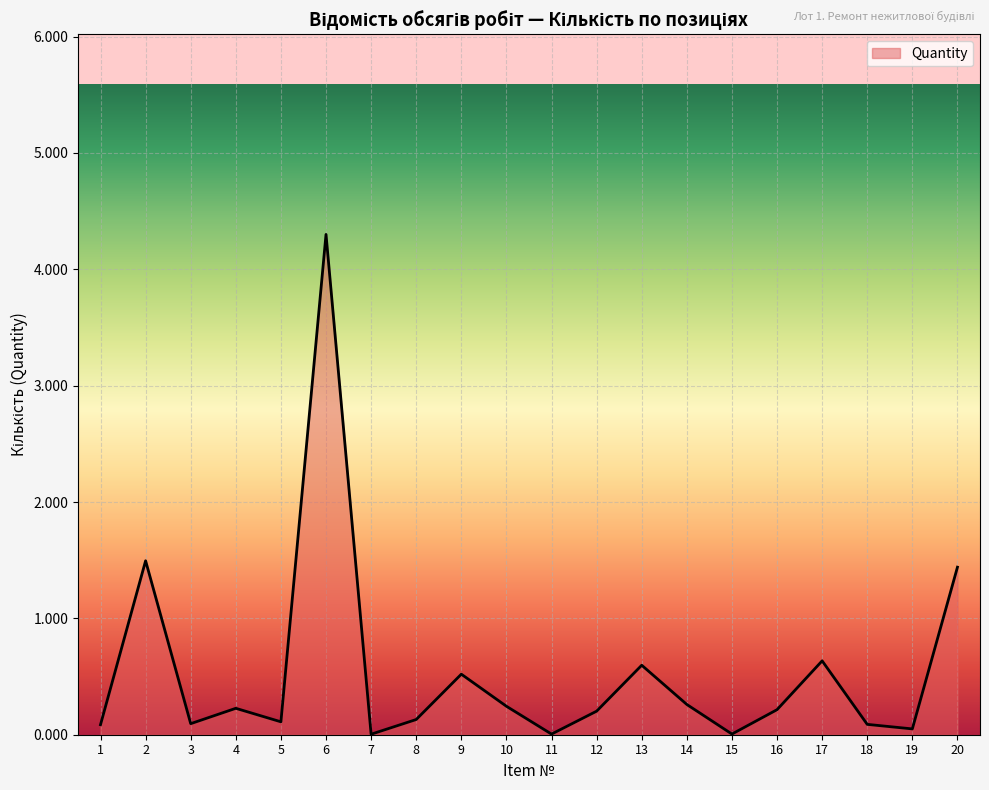

The value at 16 is 0.2. True or false?

True